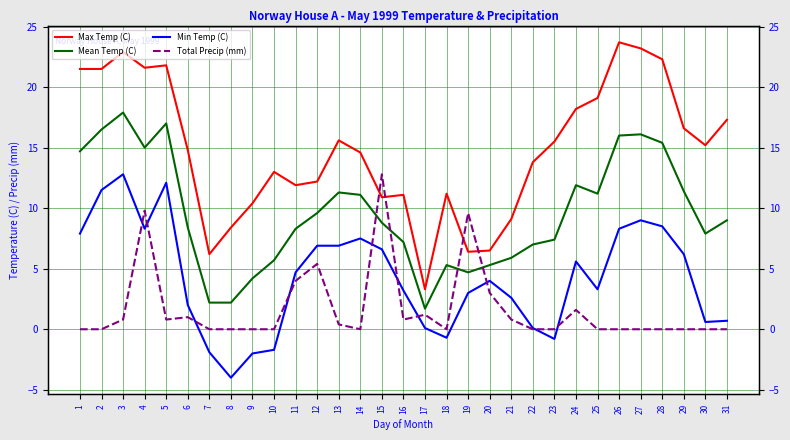

Reading left to right, extract all data points from this chart.

Max Temp (C): 1=21.5	2=21.5	3=22.9	4=21.6	5=21.8	6=14.8	7=6.2	8=8.4	9=10.4	10=13.0	11=11.9	12=12.2	13=15.6	14=14.6	15=10.9	16=11.1	17=3.3	18=11.2	19=6.4	20=6.5	21=9.1	22=13.8	23=15.5	24=18.2	25=19.1	26=23.7	27=23.2	28=22.3	29=16.6	30=15.2	31=17.3
Mean Temp (C): 1=14.7	2=16.5	3=17.9	4=15.0	5=17.0	6=8.4	7=2.2	8=2.2	9=4.2	10=5.7	11=8.3	12=9.6	13=11.3	14=11.1	15=8.8	16=7.2	17=1.7	18=5.3	19=4.7	20=5.3	21=5.9	22=7.0	23=7.4	24=11.9	25=11.2	26=16.0	27=16.1	28=15.4	29=11.4	30=7.9	31=9.0
Min Temp (C): 1=7.9	2=11.5	3=12.8	4=8.3	5=12.1	6=2.0	7=-1.9	8=-4.0	9=-2.0	10=-1.7	11=4.7	12=6.9	13=6.9	14=7.5	15=6.6	16=3.2	17=0.1	18=-0.7	19=3.0	20=4.0	21=2.6	22=0.1	23=-0.8	24=5.6	25=3.3	26=8.3	27=9.0	28=8.5	29=6.2	30=0.6	31=0.7
Total Precip (mm): 1=0.0	2=0.0	3=0.8	4=9.8	5=0.8	6=1.0	7=0.0	8=0.0	9=0.0	10=0.0	11=4.0	12=5.4	13=0.4	14=0.0	15=12.8	16=0.8	17=1.2	18=0.0	19=9.6	20=3.0	21=0.8	22=0.0	23=0.0	24=1.6	25=0.0	26=0.0	27=0.0	28=0.0	29=0.0	30=0.0	31=0.0